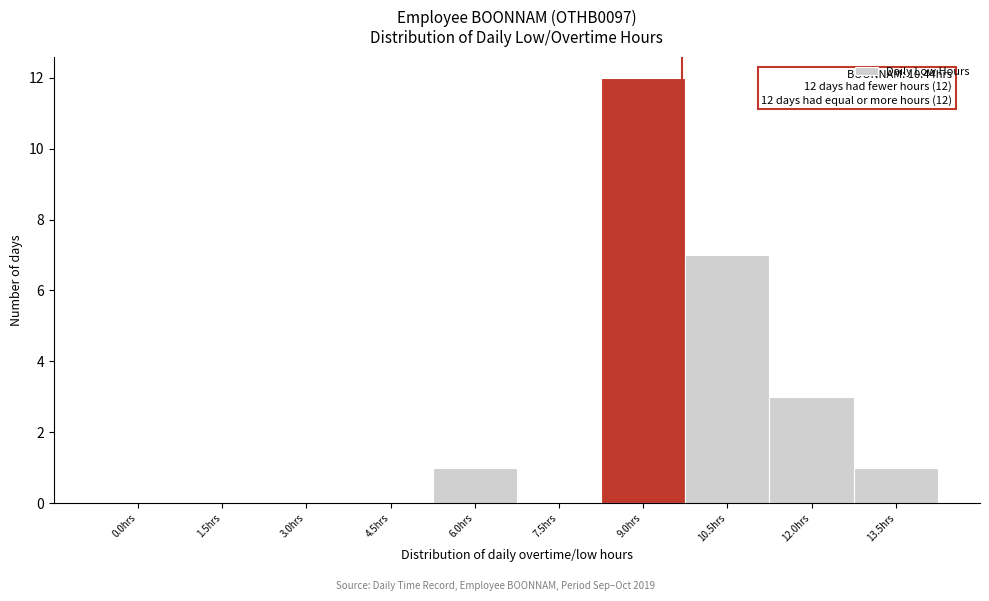

Reading left to right, extract all data points from this chart.

0.0hrs=0	1.5hrs=0	3.0hrs=0	4.5hrs=0	6.0hrs=1	7.5hrs=0	9.0hrs=12	10.5hrs=7	12.0hrs=3	13.5hrs=1